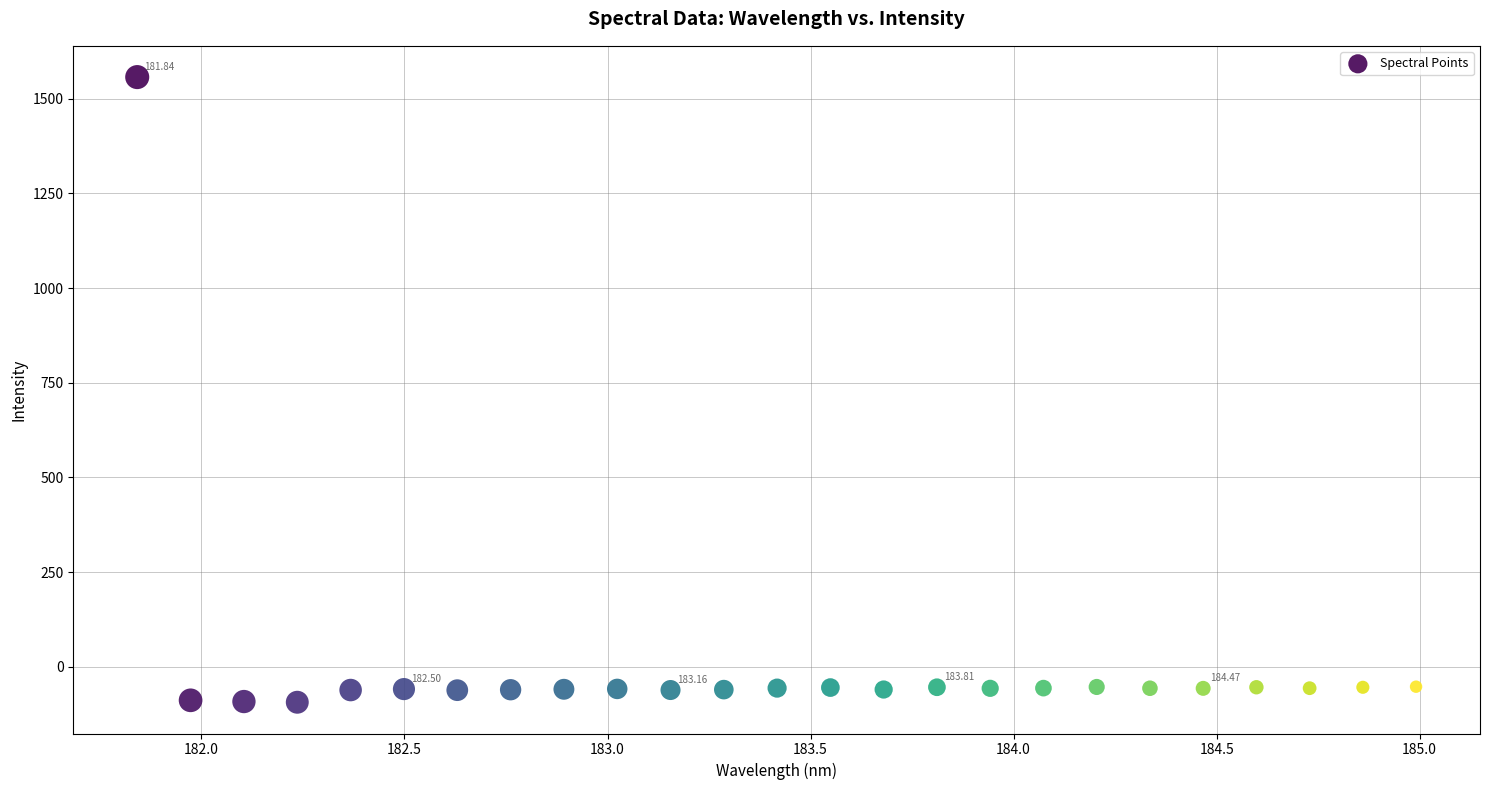

What is the range of Y values (max minus min)?

1649.8